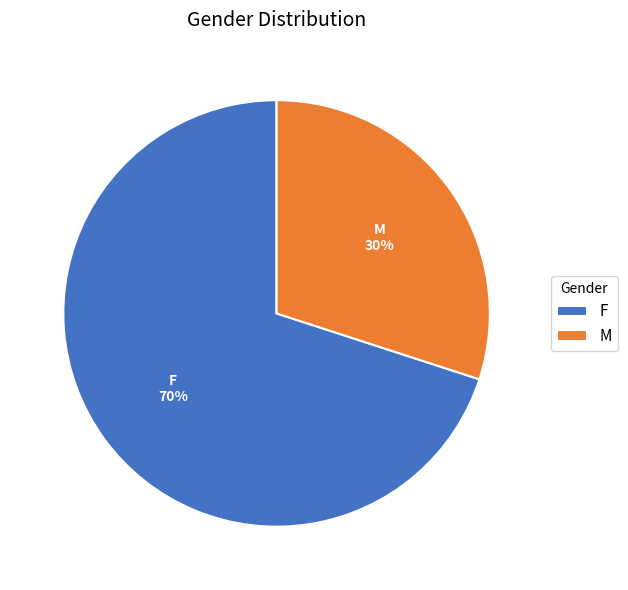

To the nearest percent, what portion does F represent?

70%